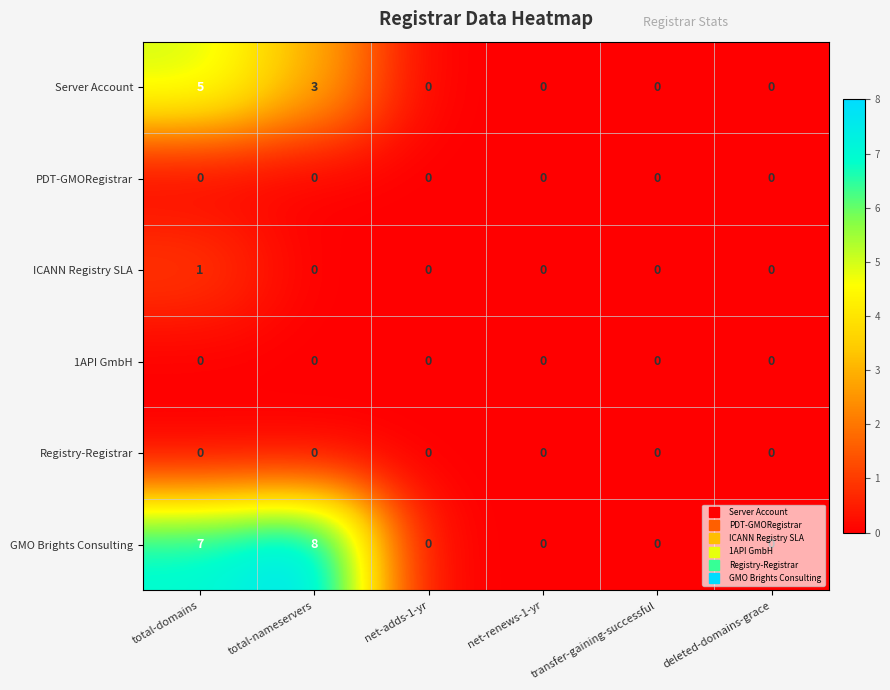

At which category is the sum across all series the highest?

total-domains